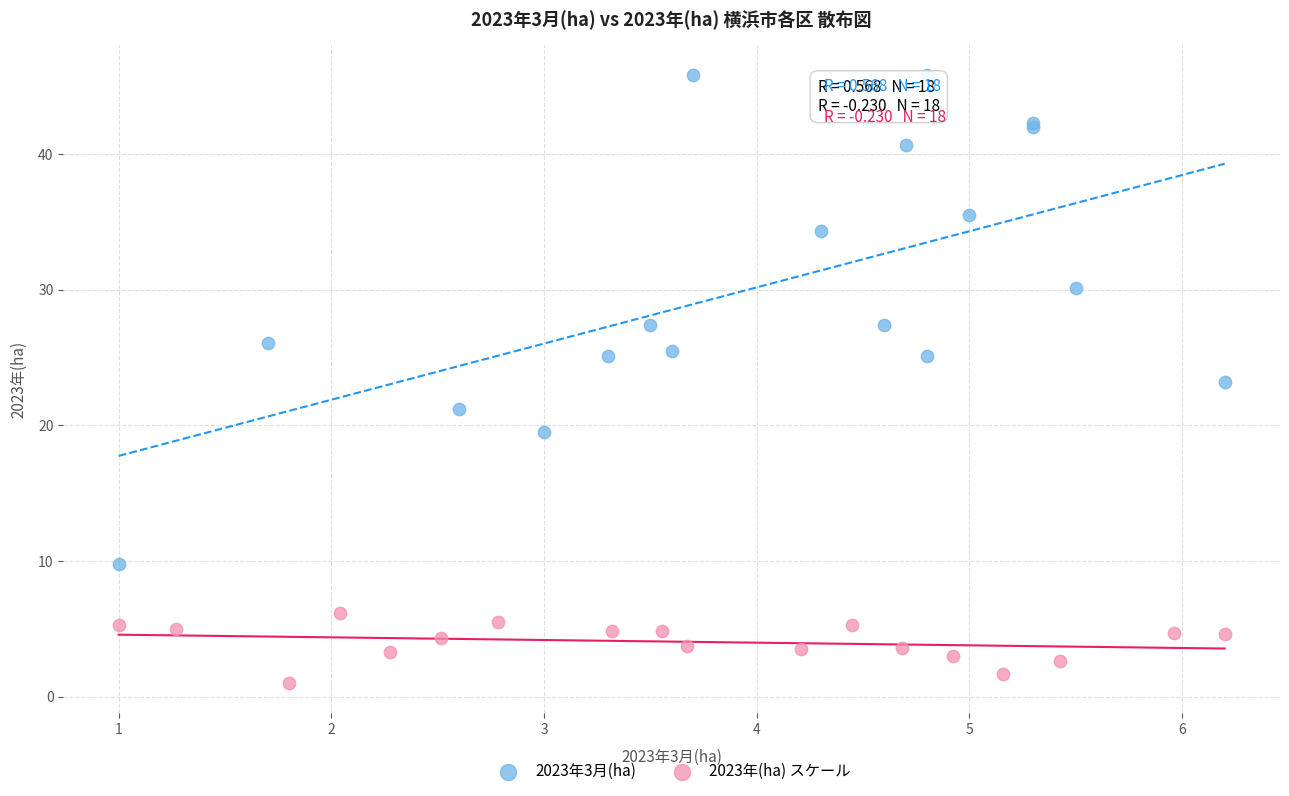

Which series has the widest spread of Y values?

2023年3月(ha)